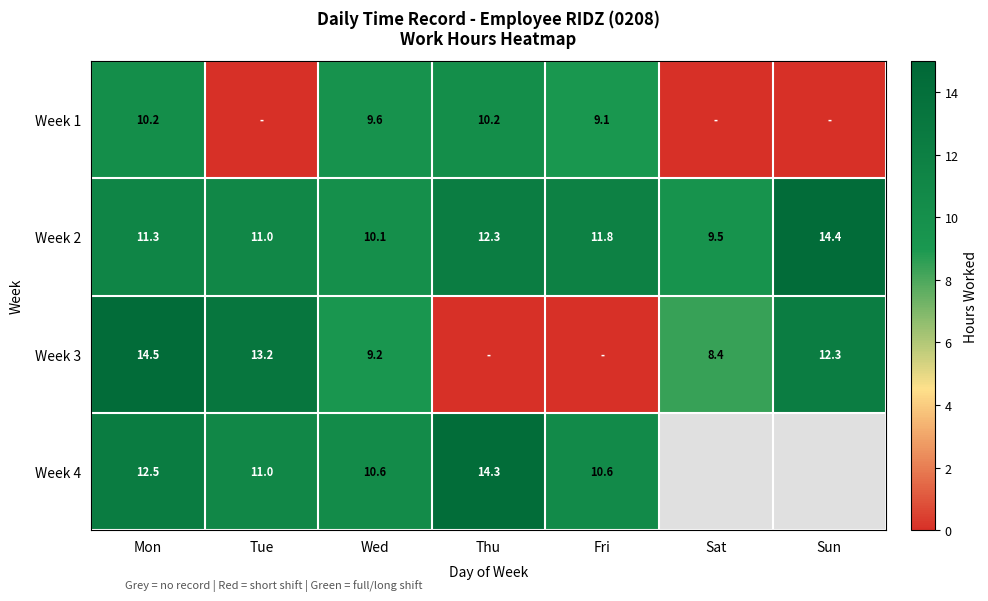

Where does the Week 2 series first go above 11?

Mon